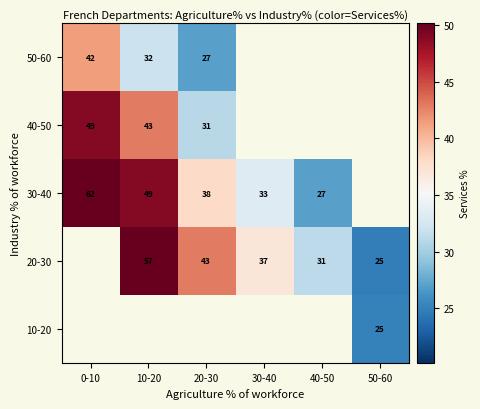

The 30-40 series shows 8 at 40-50. True or false?

False